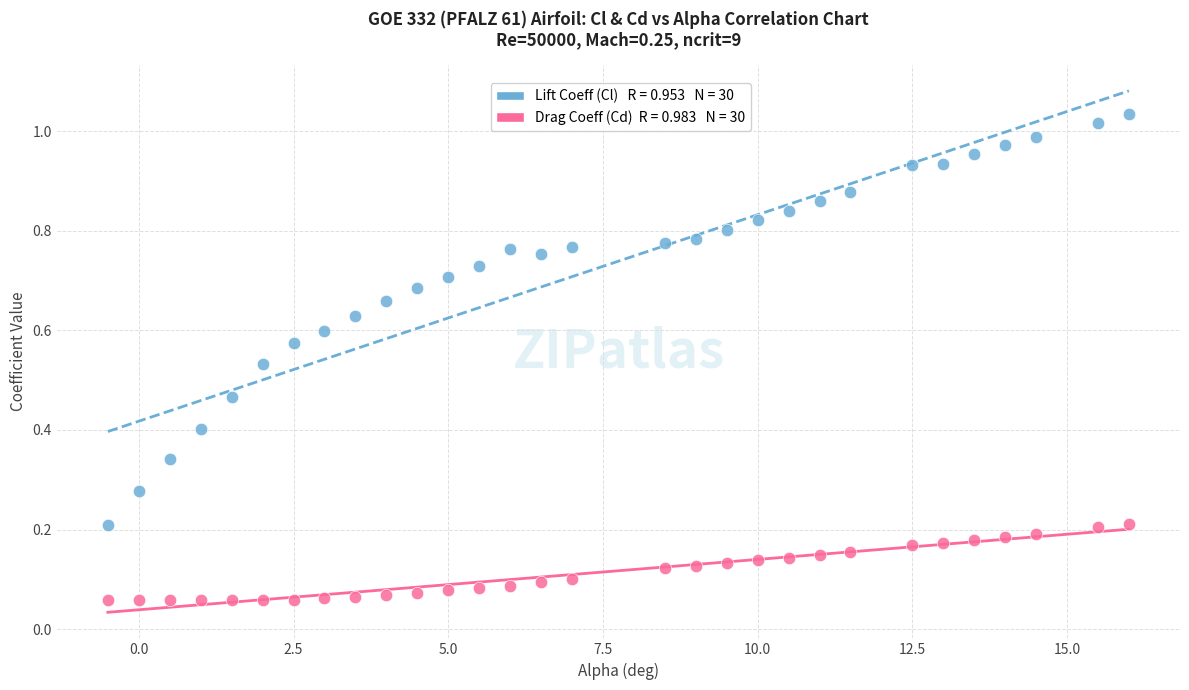

Across all data points, what is the range of X values (max minus min)?

16.5